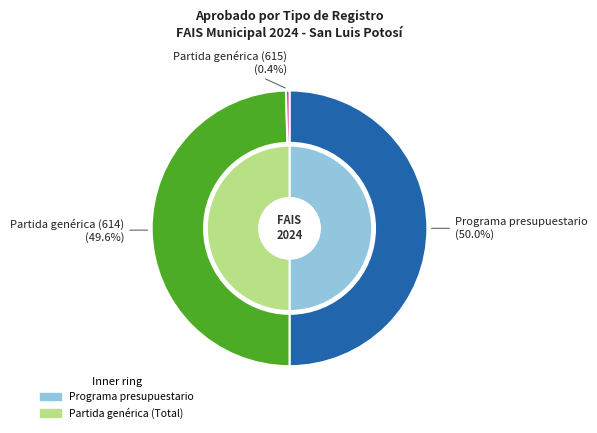

What is the ratio of the value at Partida genérica (614) to the value at Programa presupuestario?

1.0